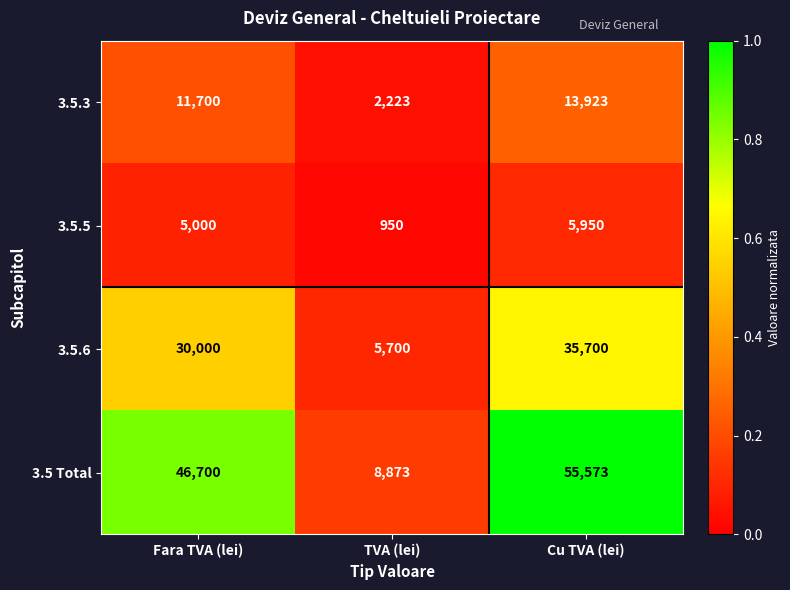

Which series has the largest total across all categories?

3.5 Total